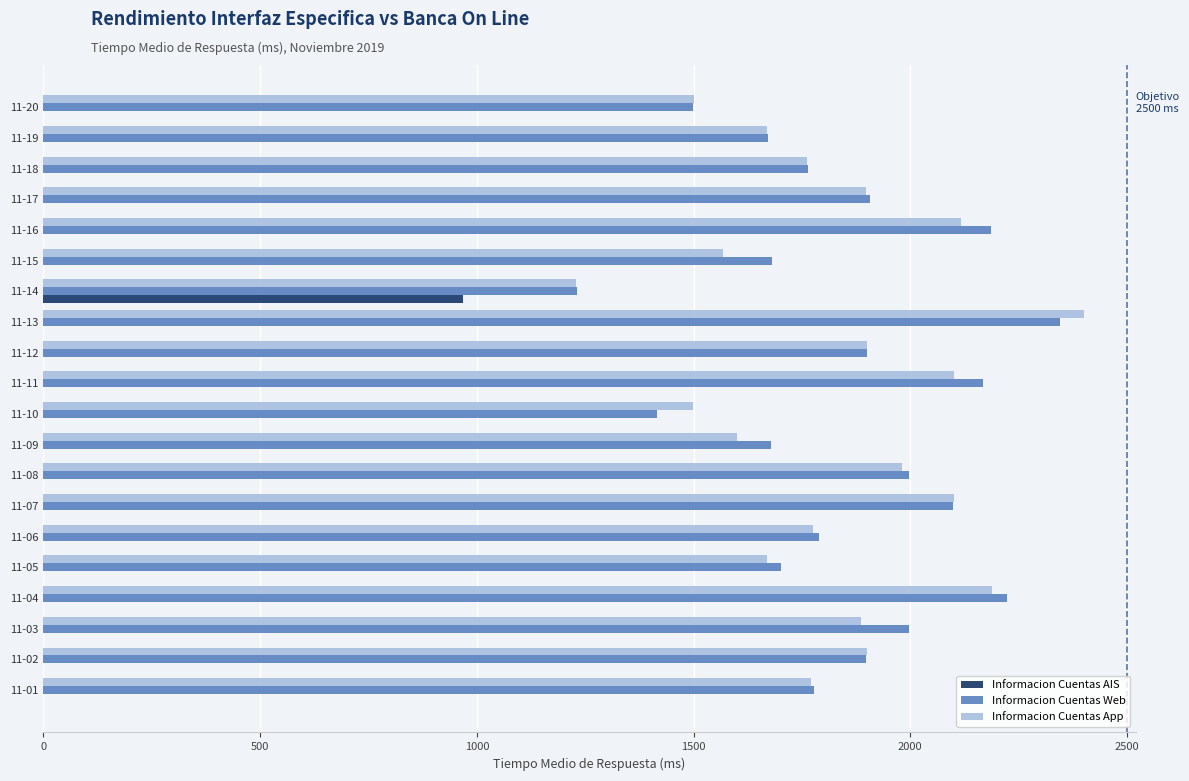

What is the average value of the Informacion Cuentas AIS series?

48